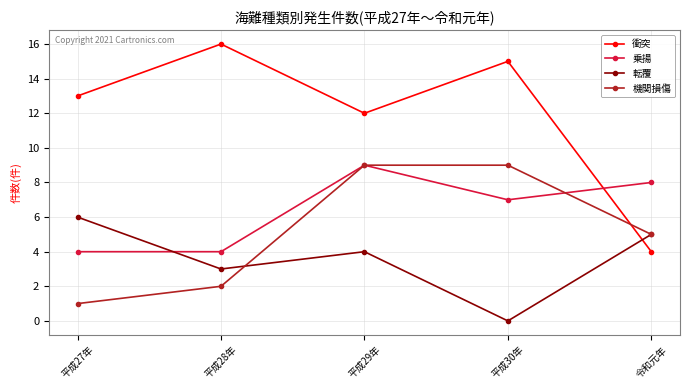

How many lines are shown in the chart?

4